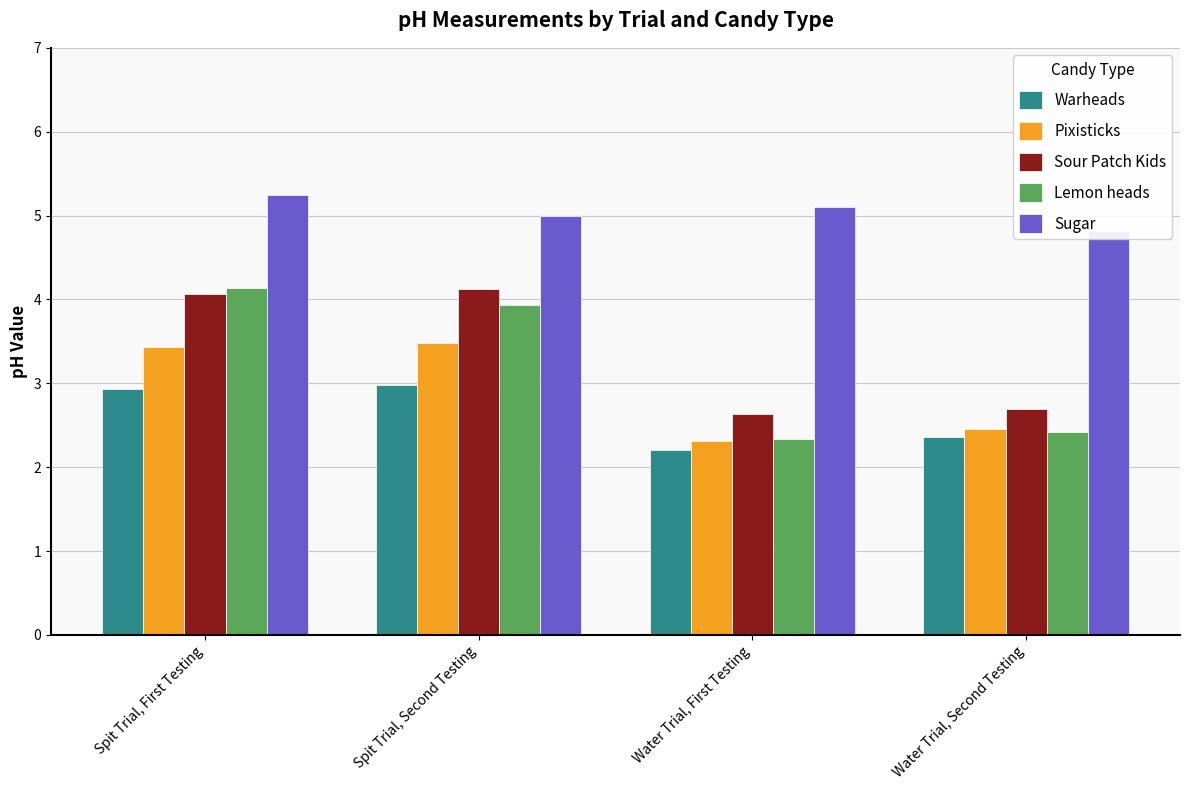

How many groups of bars are there?

4